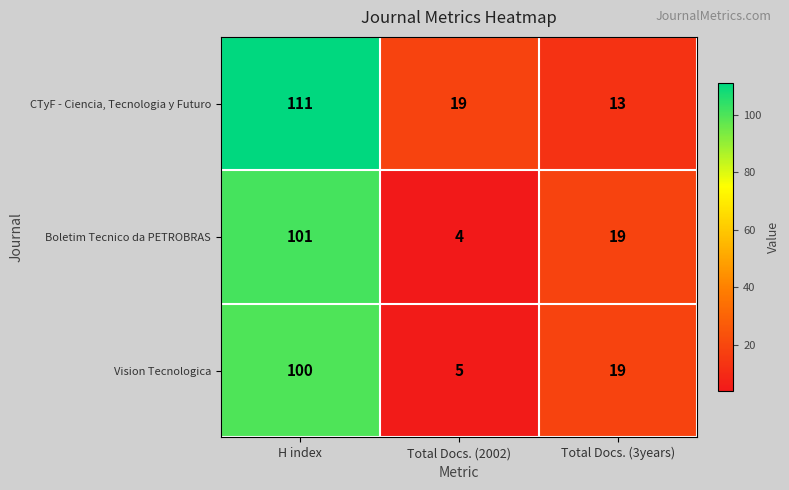

Which series has the widest spread of values?

CTyF - Ciencia, Tecnologia y Futuro